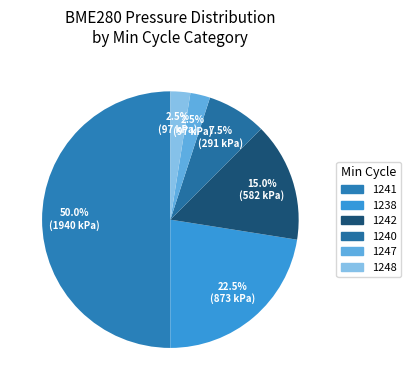

Does any single category account for the majority?

No